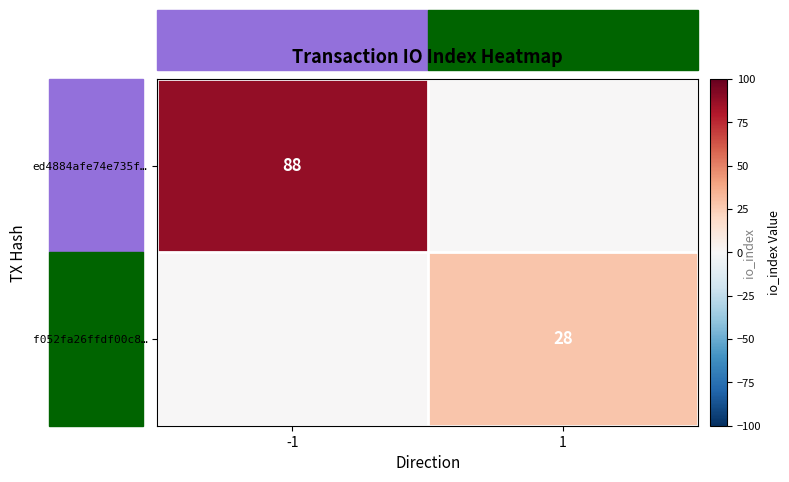

Is it true that f052fa26ffdf00c8… equals 28 at 1?

True